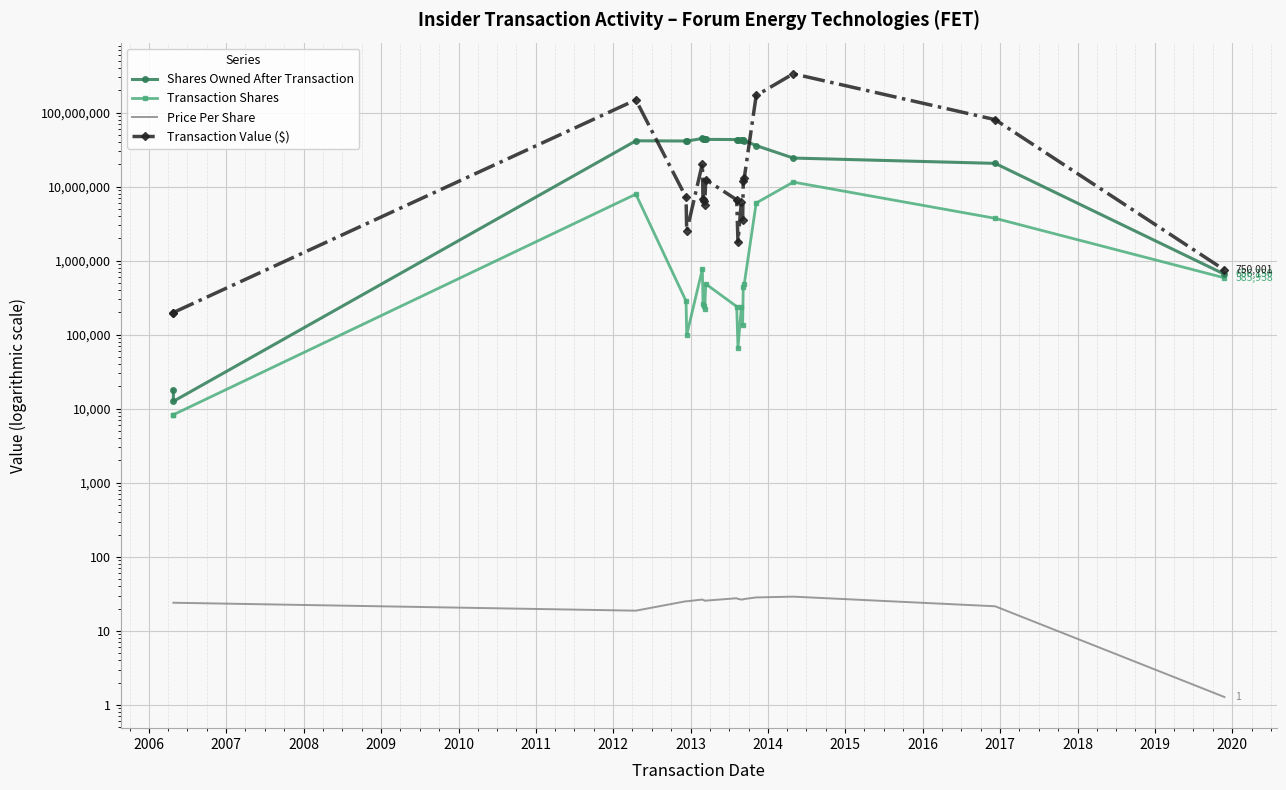

Which series changed the most between 2016 and 2020?

Transaction Value ($)